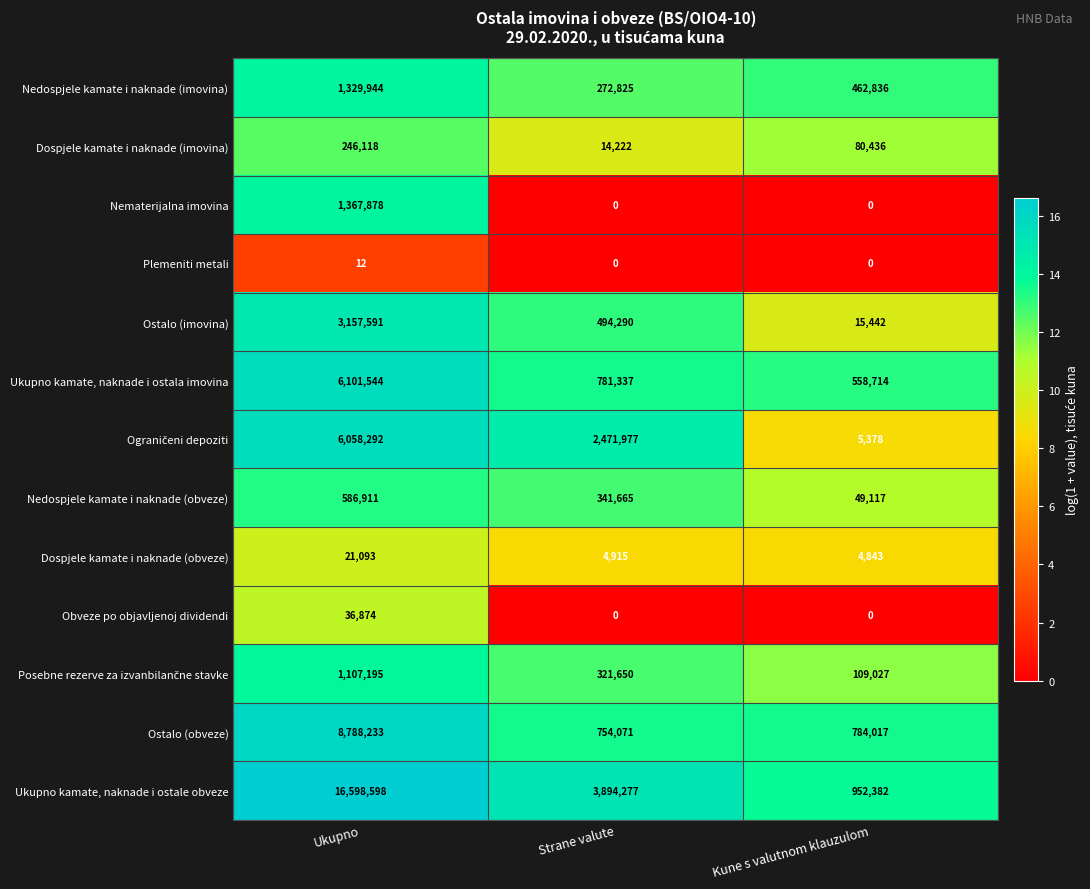

What is the sum of all Obveze po objavljenoj dividendi values?

36874